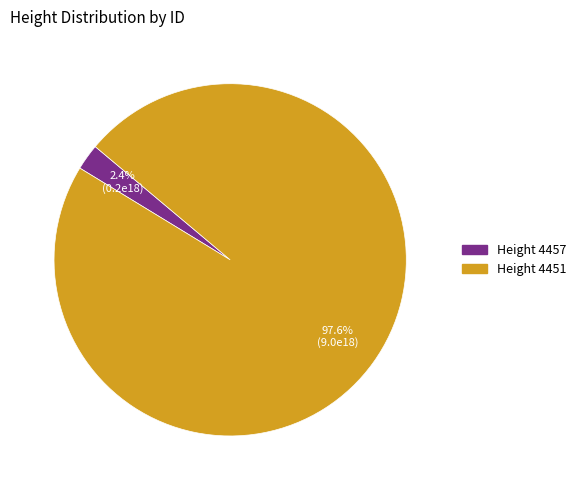

Is there any slice that represents more than half of the pie?

Yes